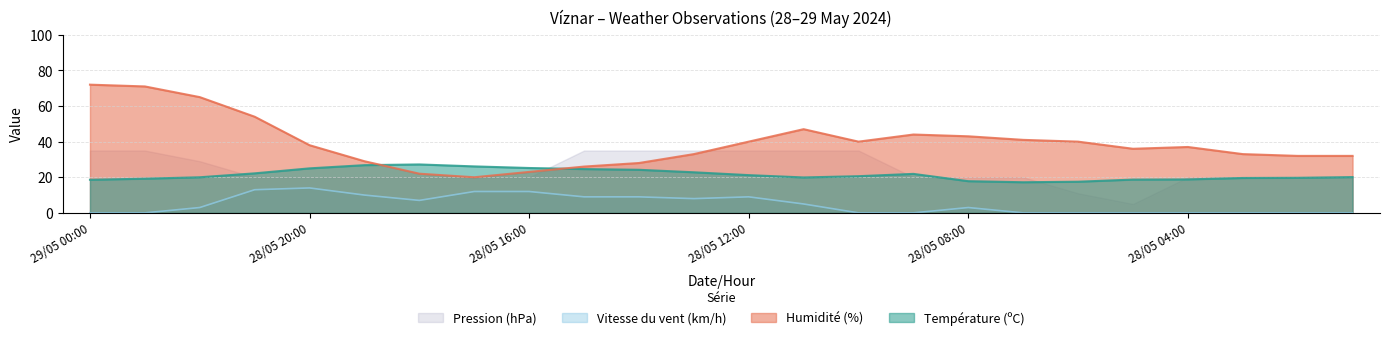

Which category has the lowest value in the Température (ºC) series?

28/05 07:00